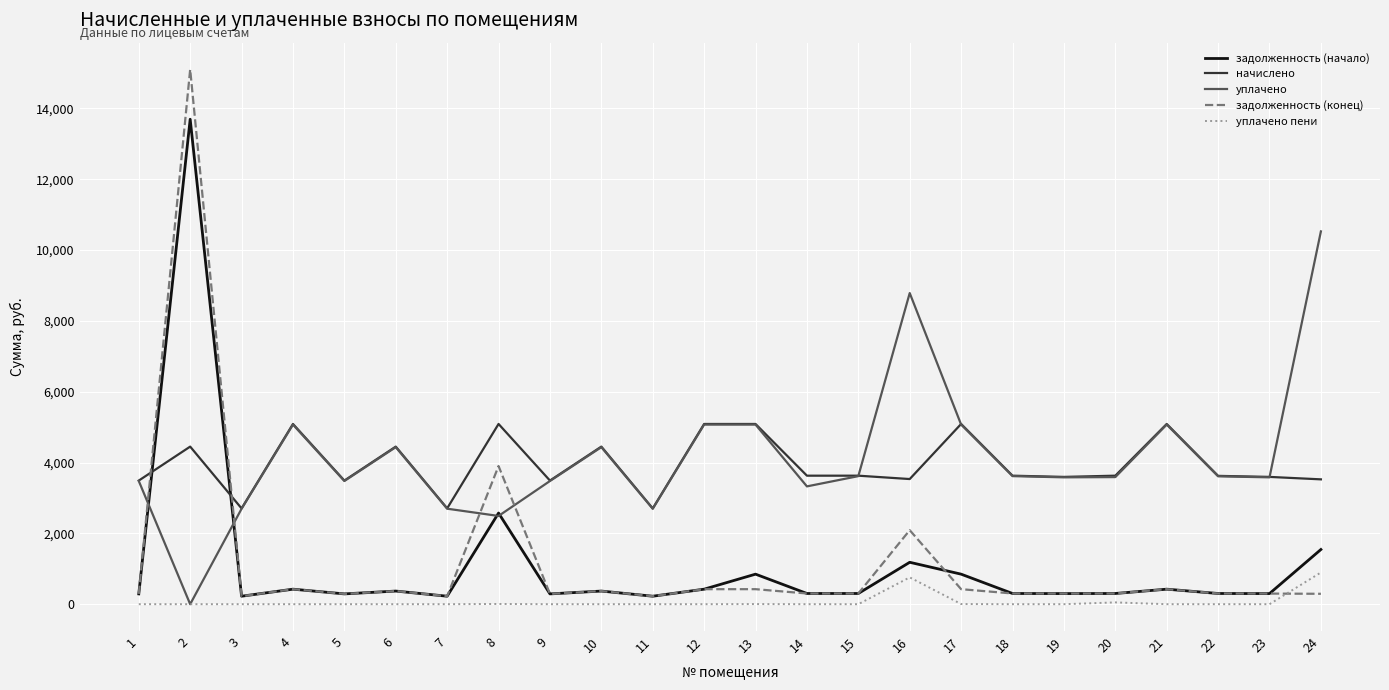

Rank the series by their maximum value, from highest to lowest.

задолженность (конец), задолженность (начало), уплачено, начислено, уплачено пени